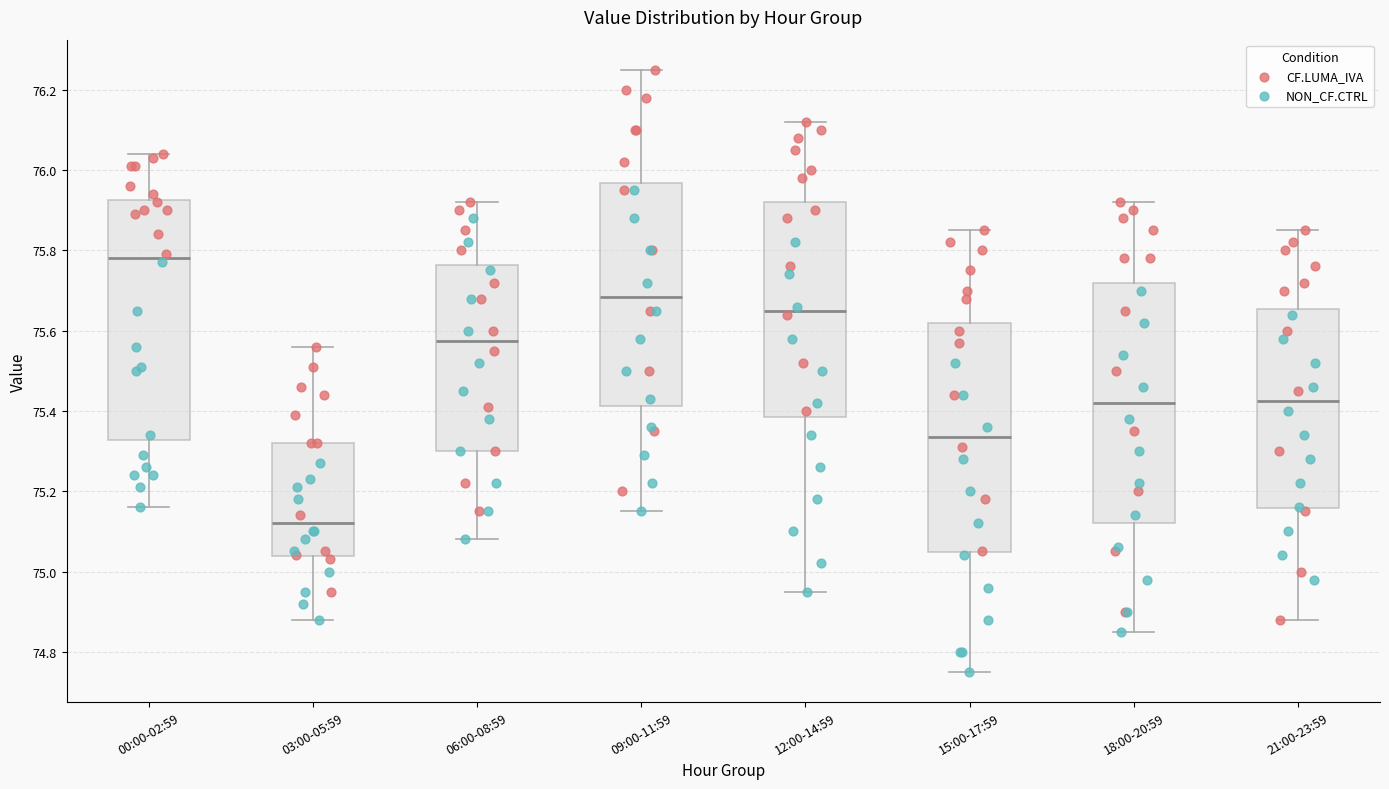

Where does the median line of the box for 00:00-02:59 sit on the y-axis? The values are not printed on the chart, so give them approximately, as read against the axis.

75.78